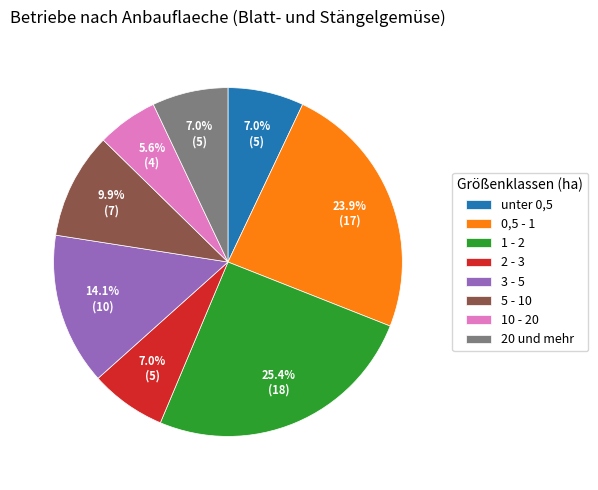

What is the largest slice in the pie chart?

1 - 2